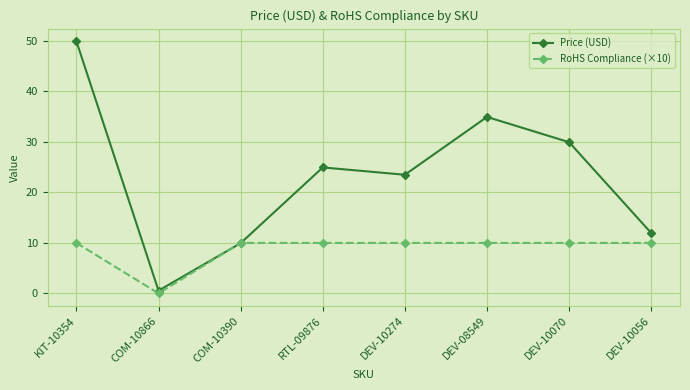

What is the highest value of the Price (USD) series?

50.0